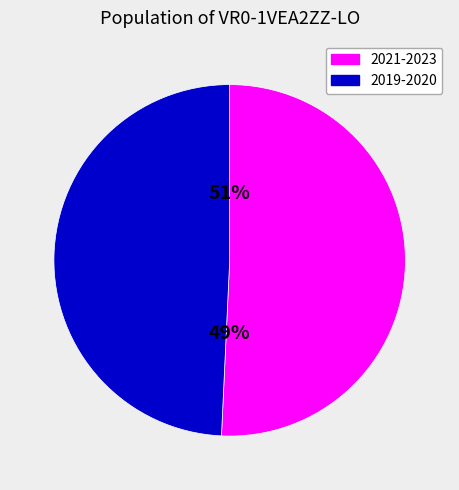

The 2019 opmaak - goedgekeurd slice represents 1% of the pie. True or false?

False